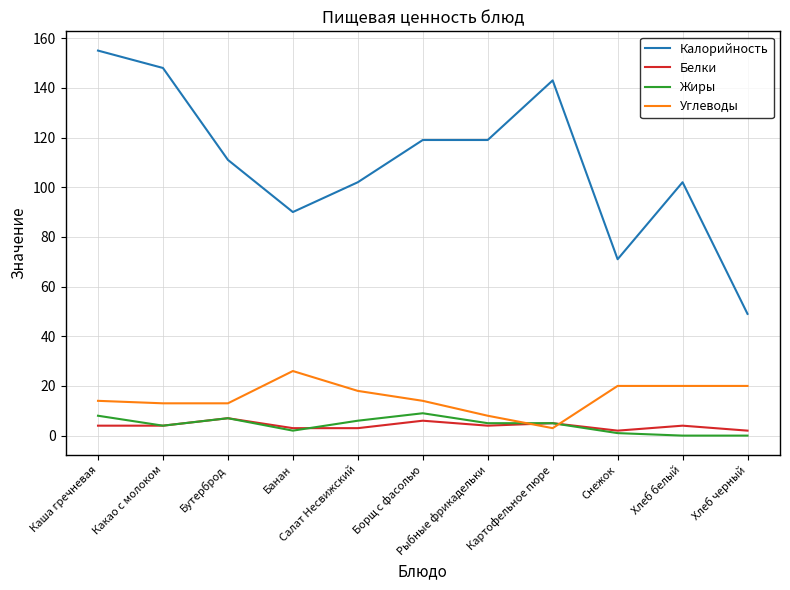

The value of Калорийность at Картофельное пюре is 143. True or false?

True